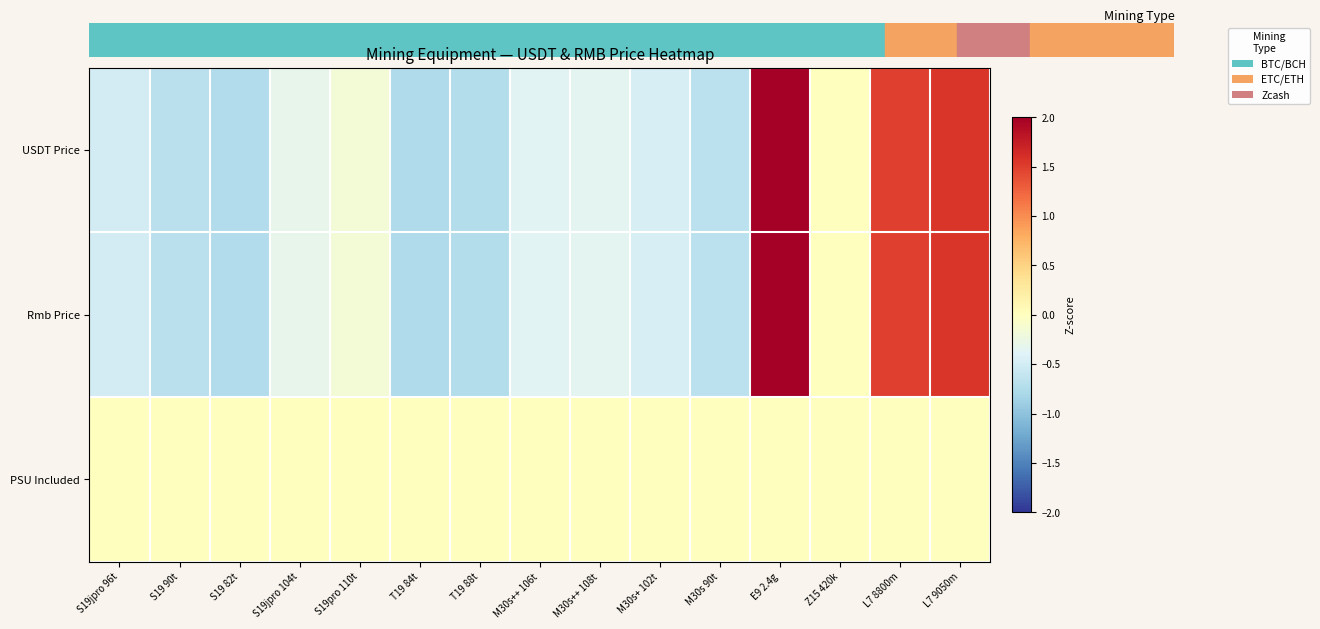

What is the maximum value shown in the chart?

2.6